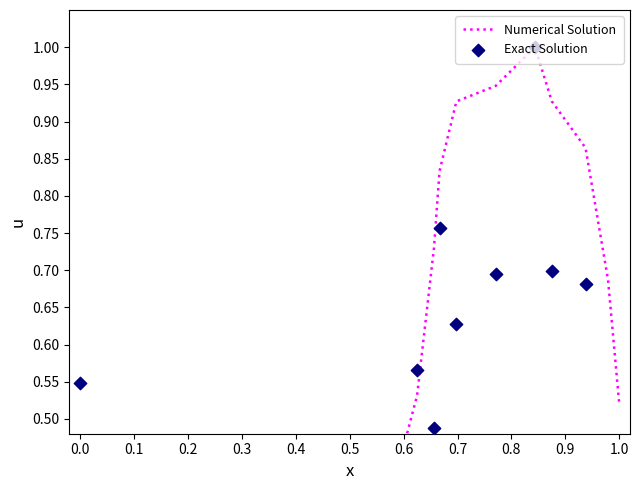

Which series reaches the minimum Y coordinate?

Numerical Solution